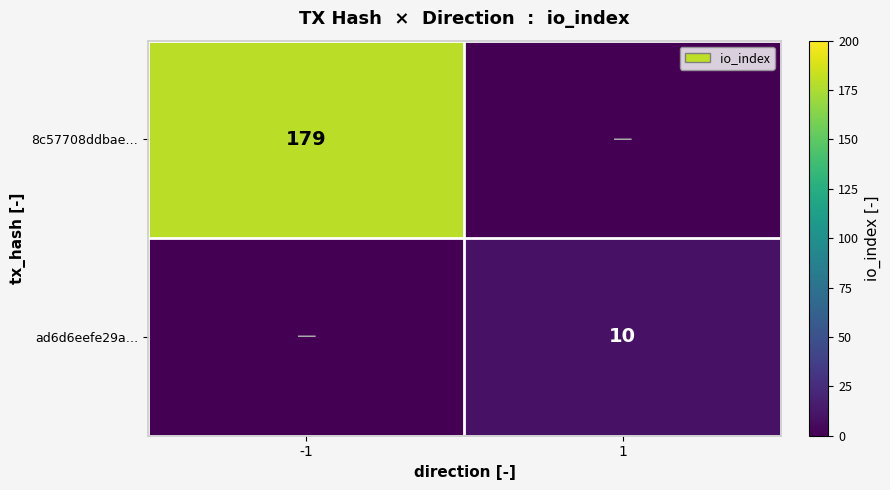

The value of 8c57708ddbae… at -1 is 234. True or false?

False